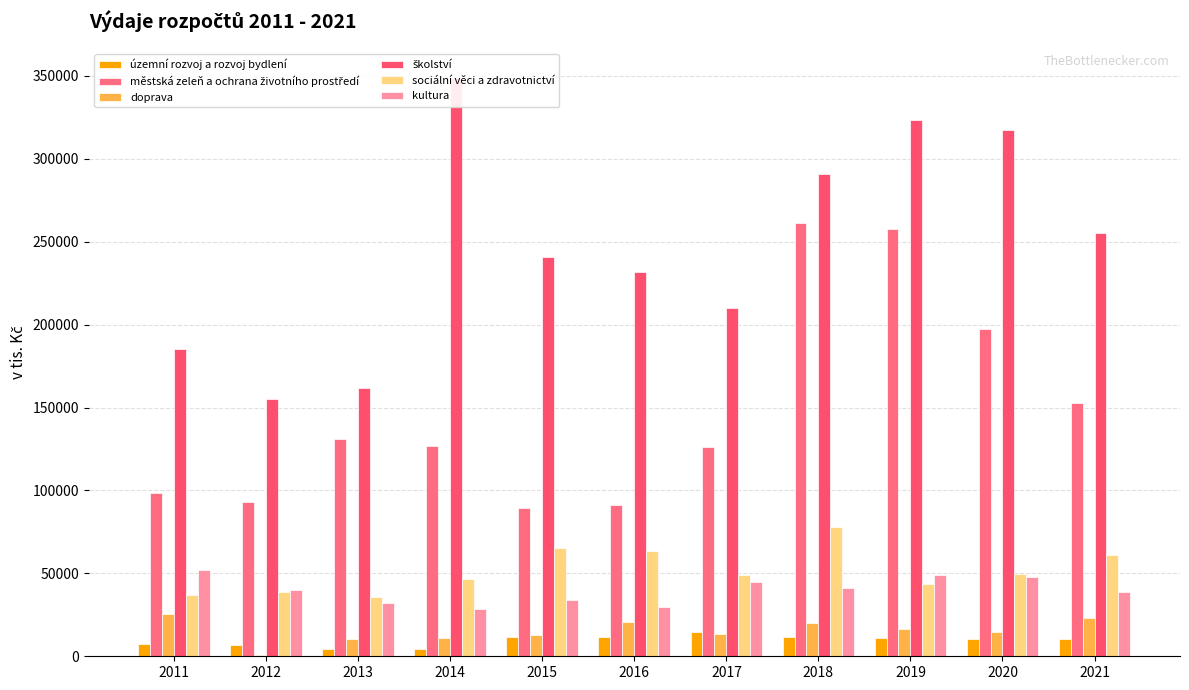

True or false: sociální věci a zdravotnictví has a value of 43675.0 at 2019.

True